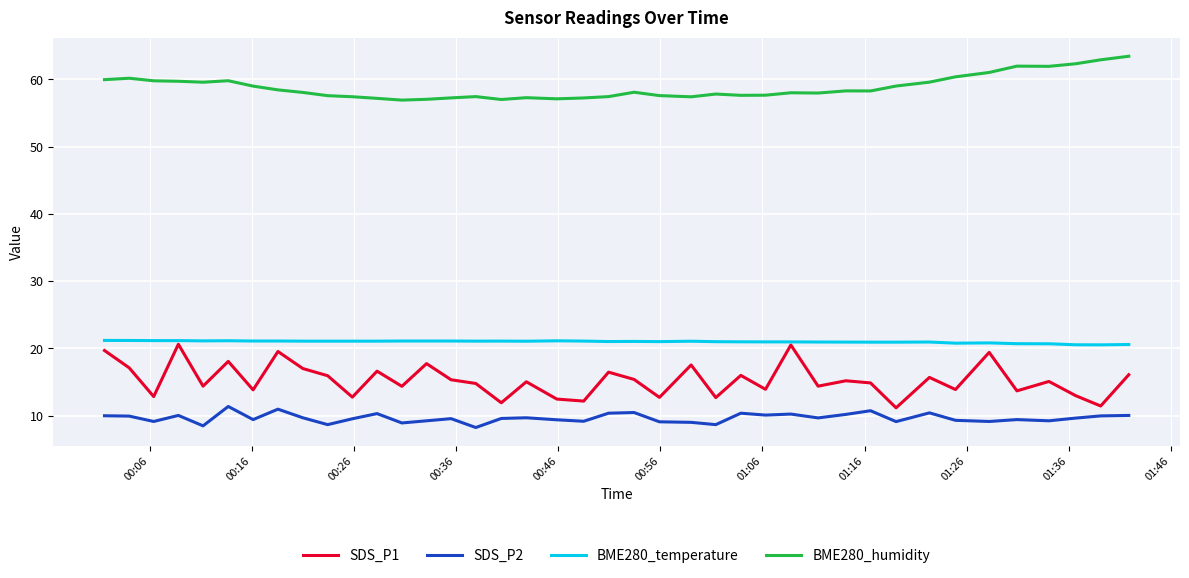

True or false: SDS_P2 and BME280_temperature cross at least once.

False